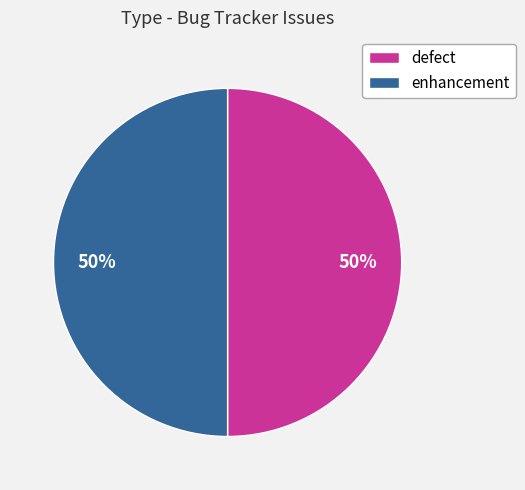

True or false: defect accounts for 3% of the total.

False